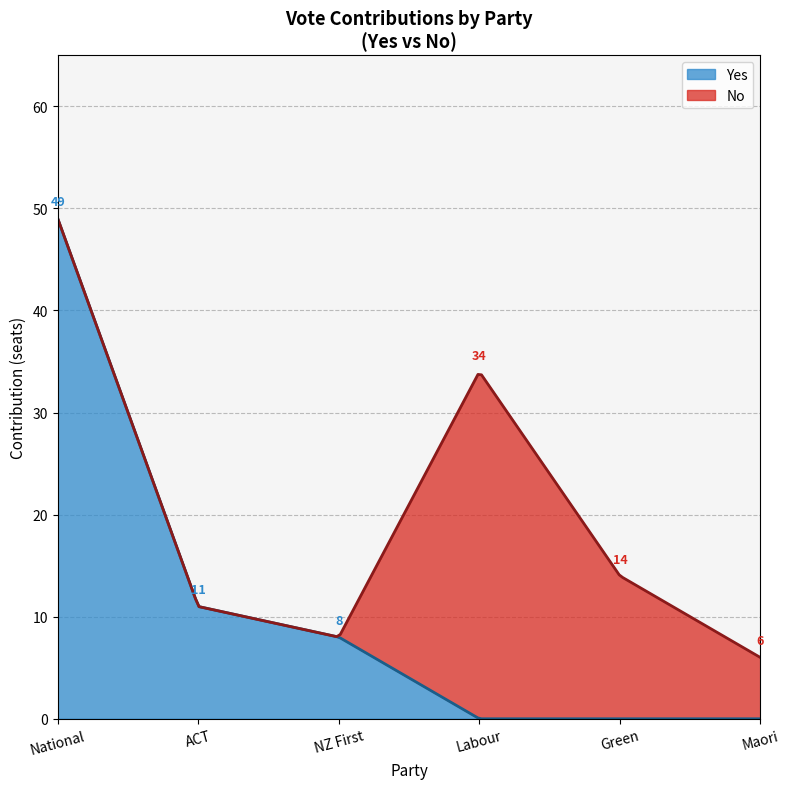

What are all the series names shown in the legend?

Yes, No